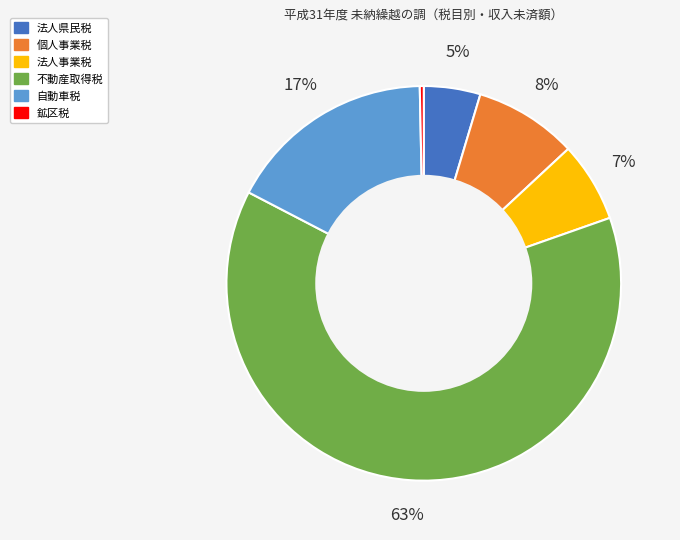

Is the sum of 個人事業税 and 法人県民税 greater than half?

No